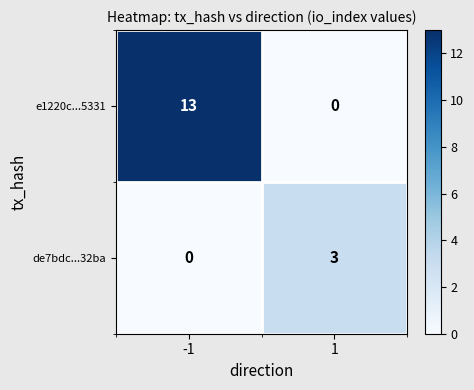

At 1, list the series in order from largest to smallest.

de7bdc...32ba, e1220c...5331